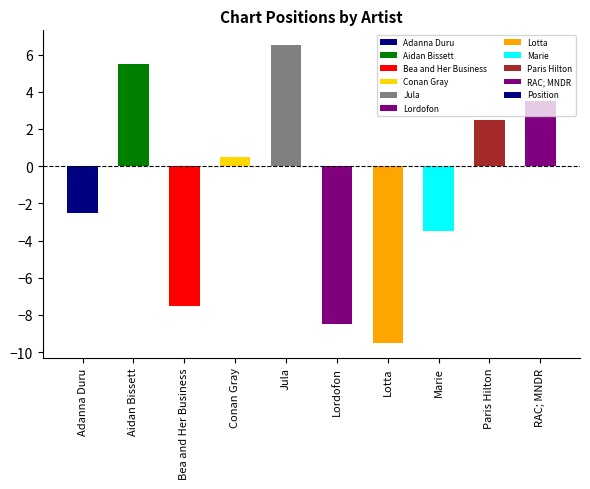

How many values are below zero?

5